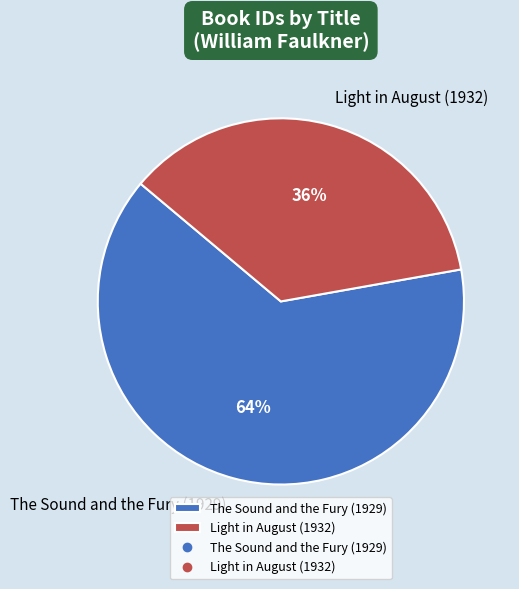

Is there a majority slice in this chart?

Yes